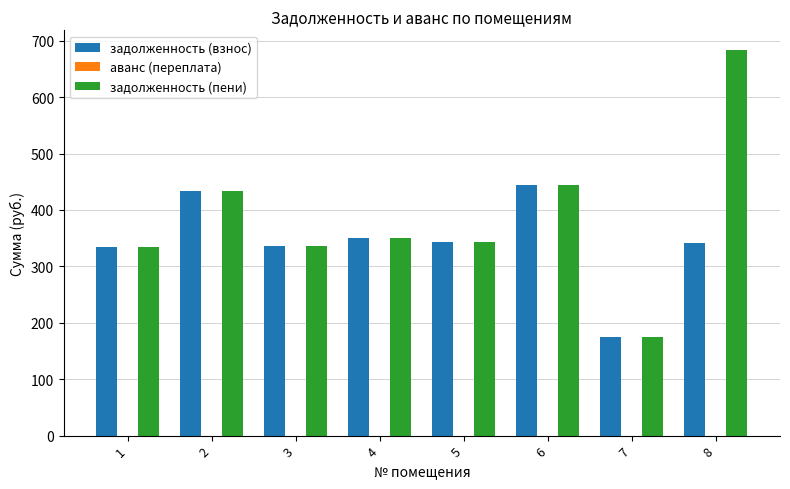

What is the total value across all series at 8?

1026.3